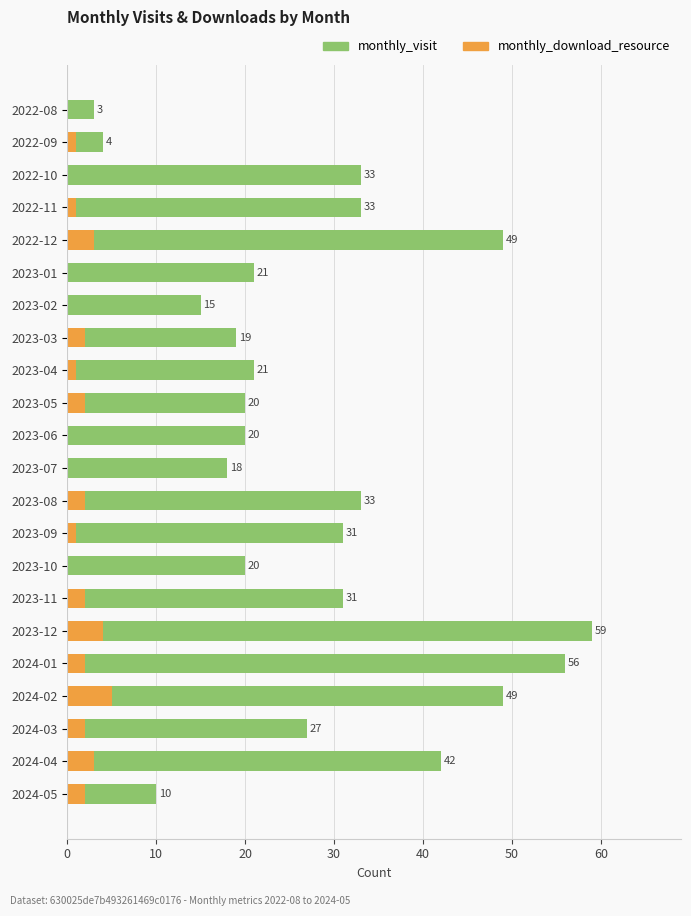

How many values in the monthly_download_resource series are below 2?

11